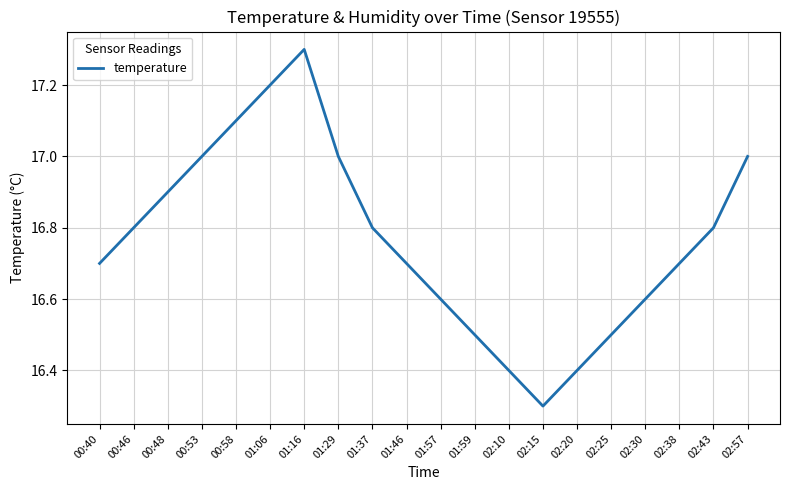

Does the chart have visible grid lines?

Yes